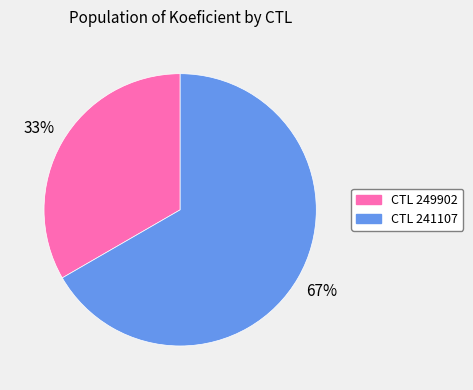

How many segments does this pie chart have?

2